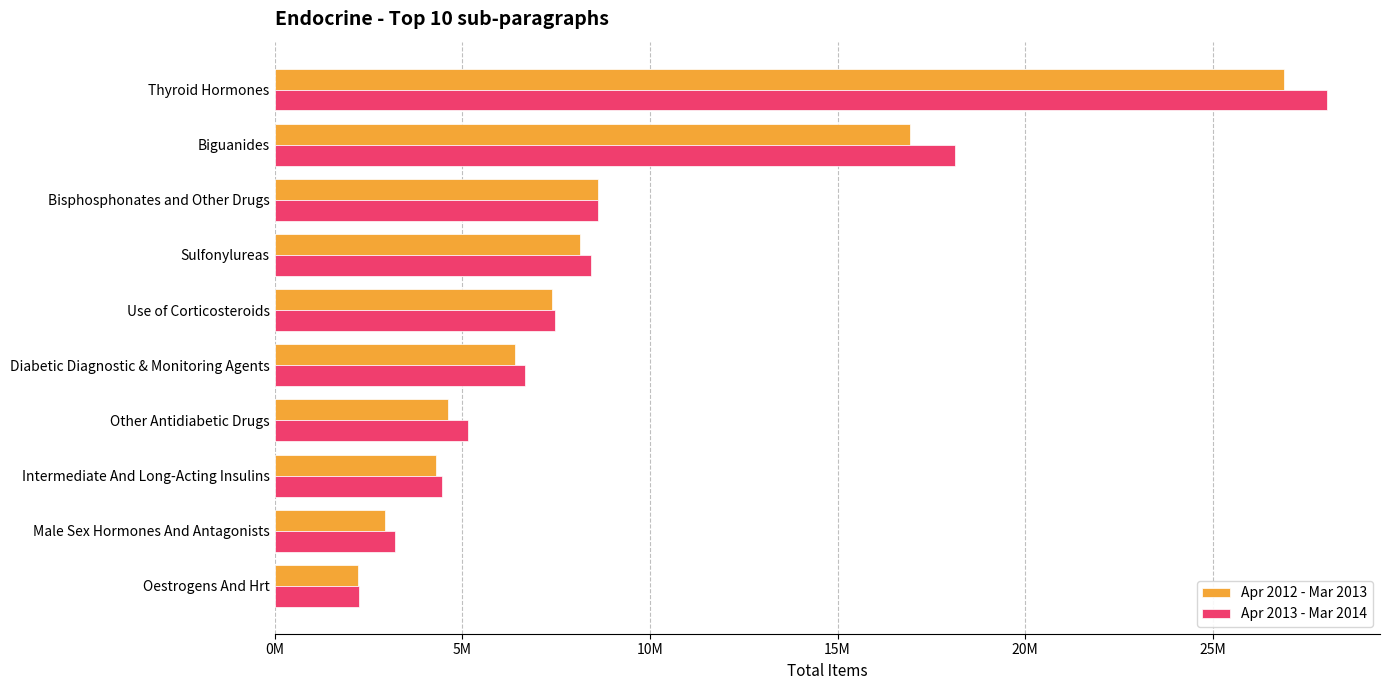

What are all the series names shown in the legend?

Apr 2012 - Mar 2013, Apr 2013 - Mar 2014